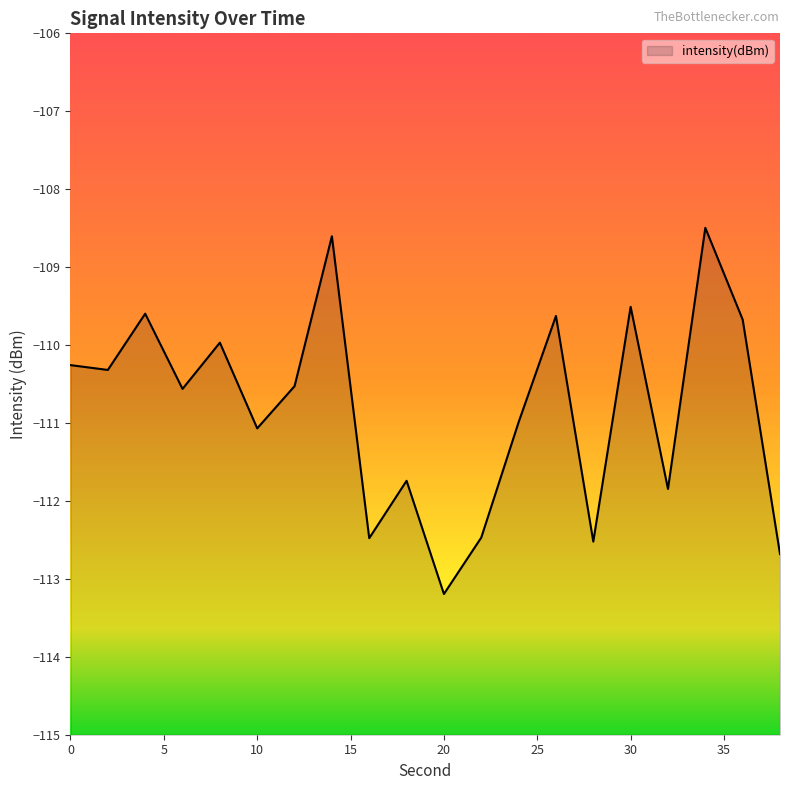

What is the greatest value displayed?

-108.5